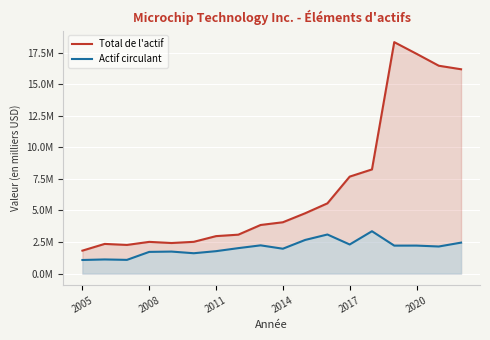

What is the difference between the second highest and minimum values in the Total de l'actif series?

15608546